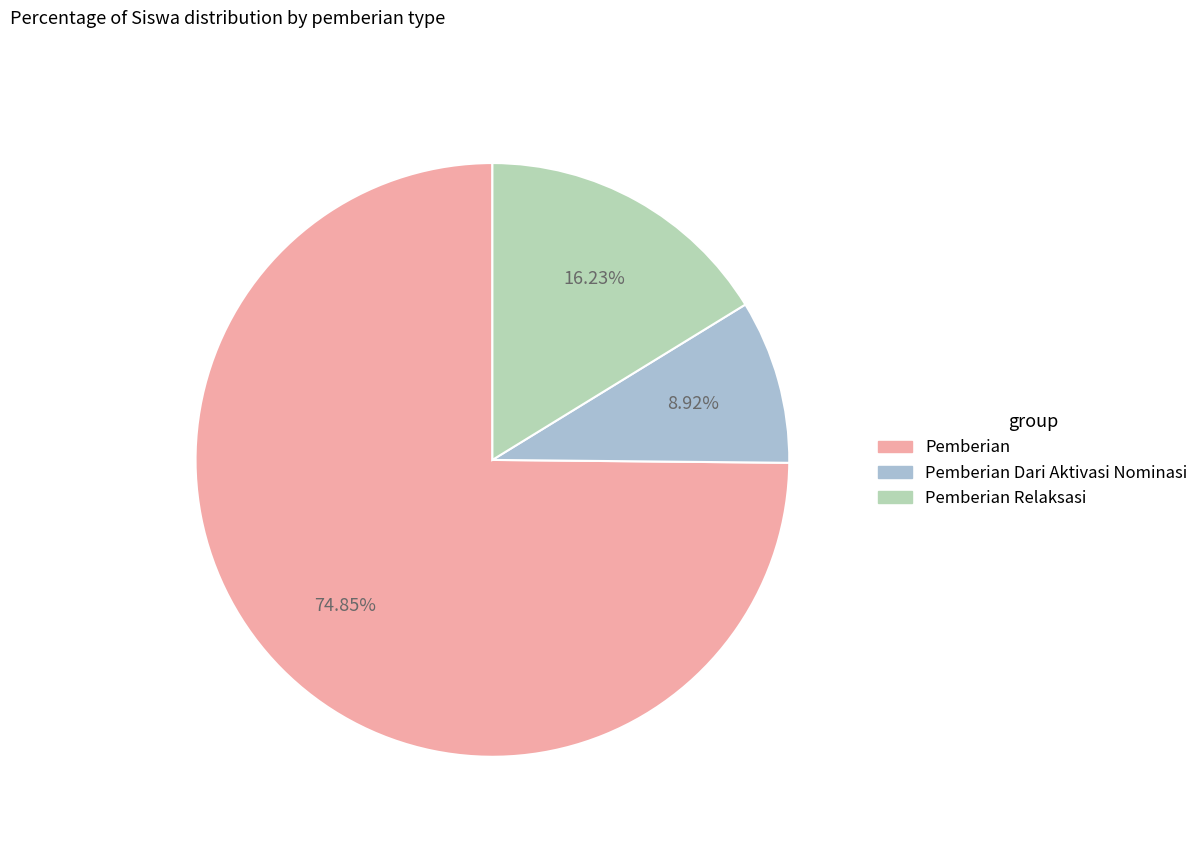

Is there a majority slice in this chart?

Yes